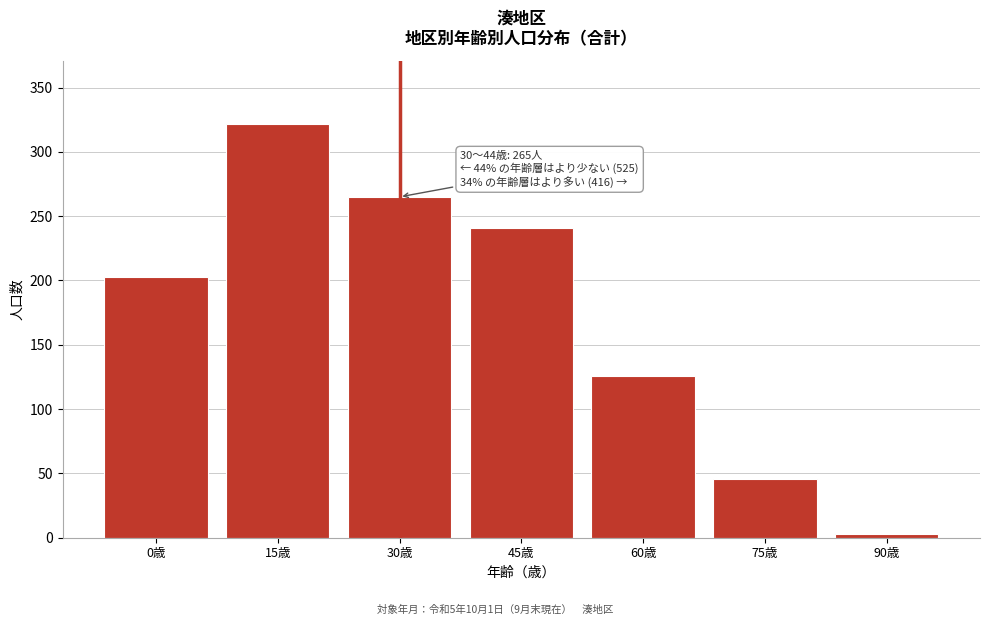

Reading left to right, extract all data points from this chart.

203	322	265	241	126	46	3